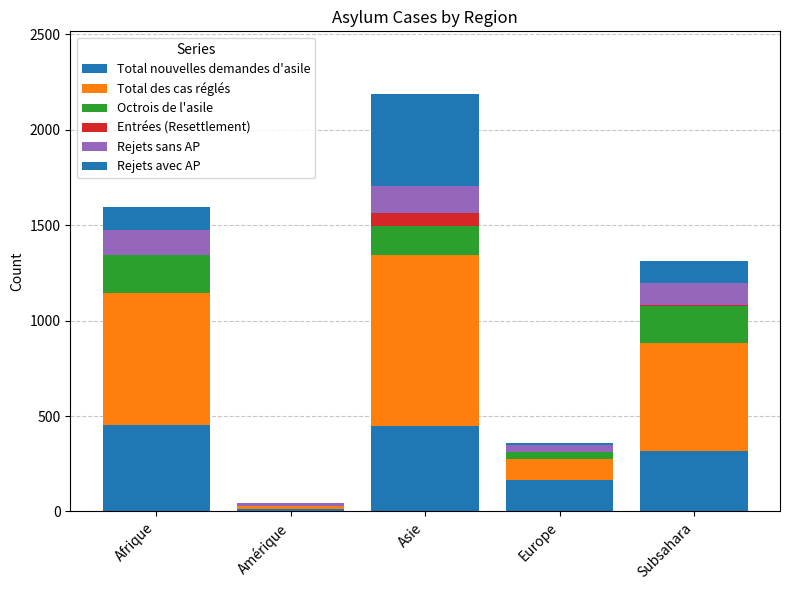

Between Asie and Subsahara, which is larger?

Asie